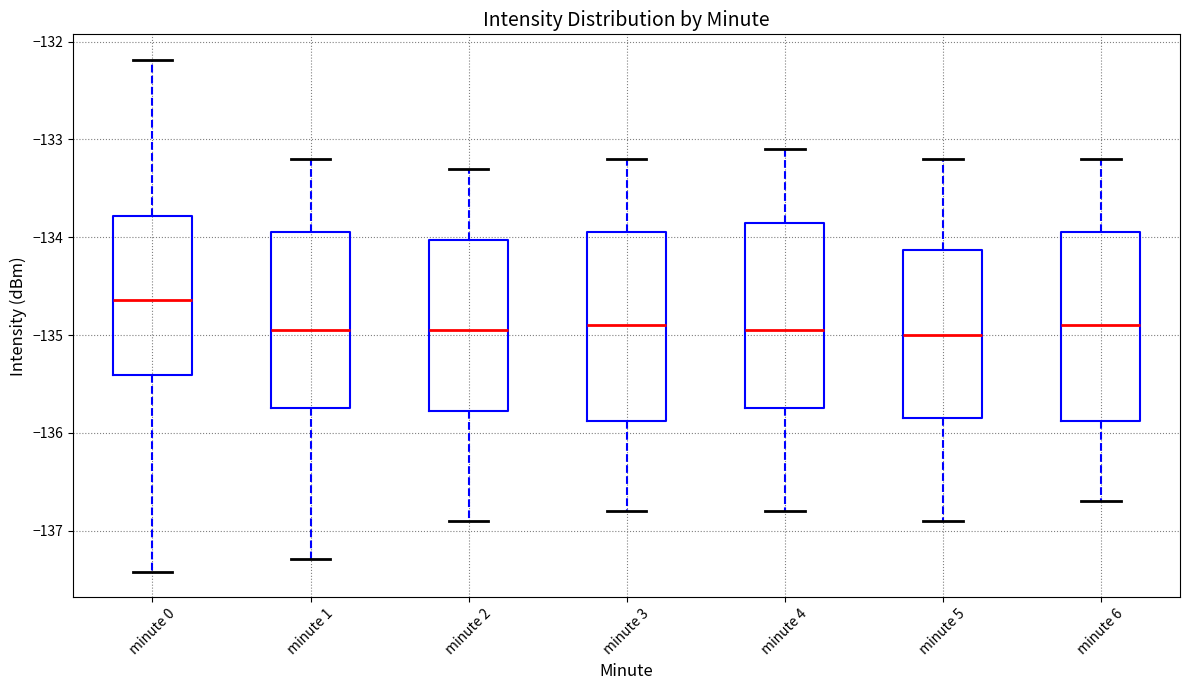

Reading left to right, read every box against the y-axis: the position of its median line, the range the box covers, and the ends of its whiskers. The values are not printed on the chart, so give them approximately, as read against the axis.

minute 0: median -134.6, box -135.4 to -133.8, whiskers -137.4 to -132.2
minute 1: median -134.9, box -135.7 to -133.9, whiskers -137.3 to -133.2
minute 2: median -134.9, box -135.8 to -134.0, whiskers -136.9 to -133.3
minute 3: median -134.9, box -135.9 to -133.9, whiskers -136.8 to -133.2
minute 4: median -134.9, box -135.7 to -133.8, whiskers -136.8 to -133.1
minute 5: median -135.0, box -135.8 to -134.1, whiskers -136.9 to -133.2
minute 6: median -134.9, box -135.9 to -133.9, whiskers -136.7 to -133.2